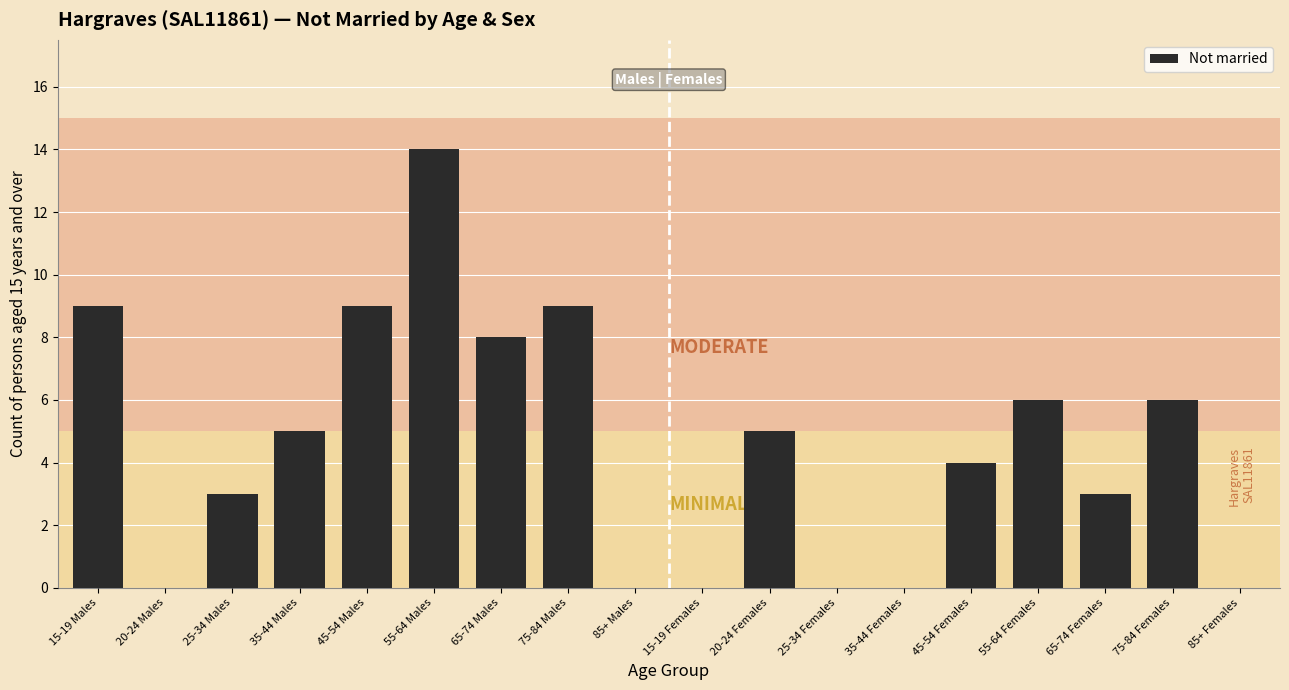

Reading right to left, list all the values displayed in this chart.

85+ Females=0	75-84 Females=6	65-74 Females=3	55-64 Females=6	45-54 Females=4	35-44 Females=0	25-34 Females=0	20-24 Females=5	15-19 Females=0	85+ Males=0	75-84 Males=9	65-74 Males=8	55-64 Males=14	45-54 Males=9	35-44 Males=5	25-34 Males=3	20-24 Males=0	15-19 Males=9